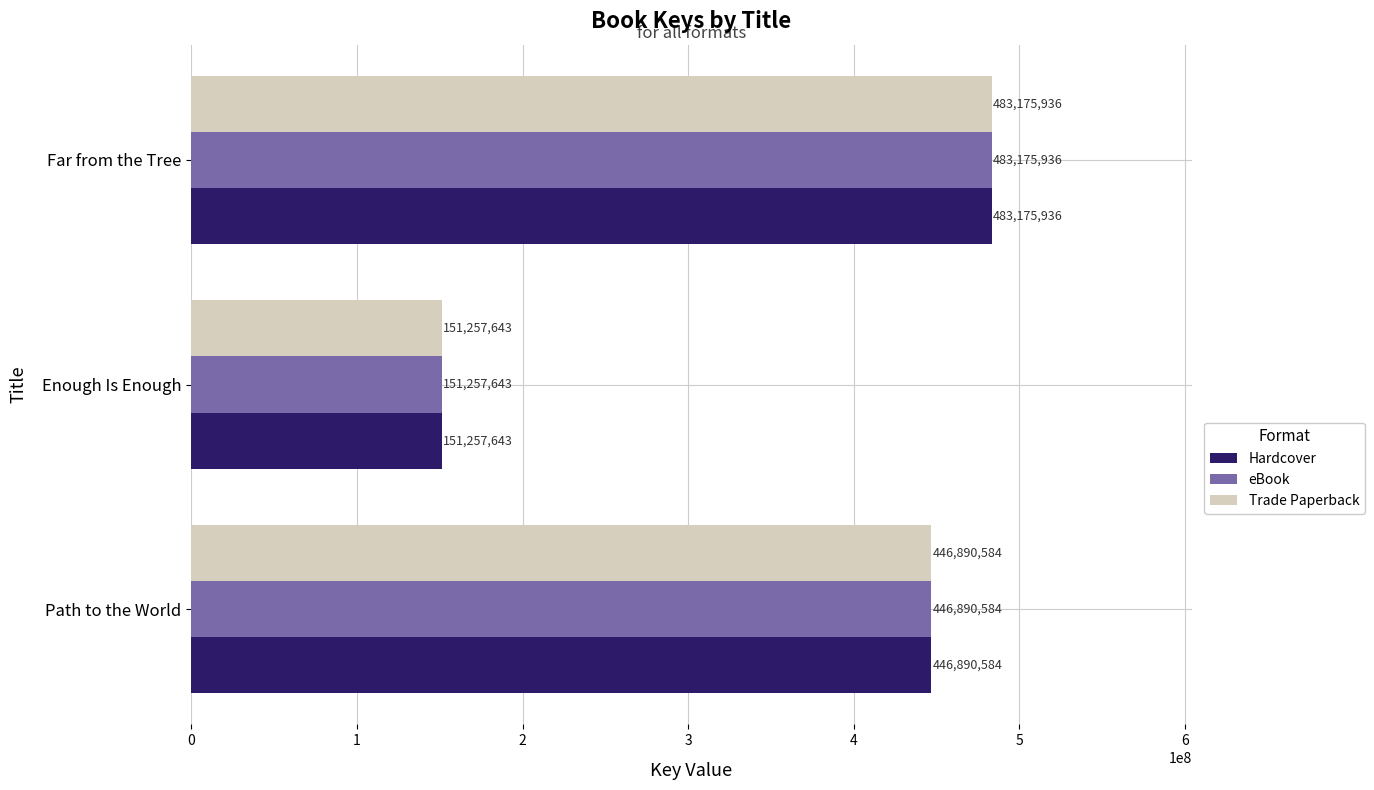

At which label does Trade Paperback reach its peak?

Far from the Tree